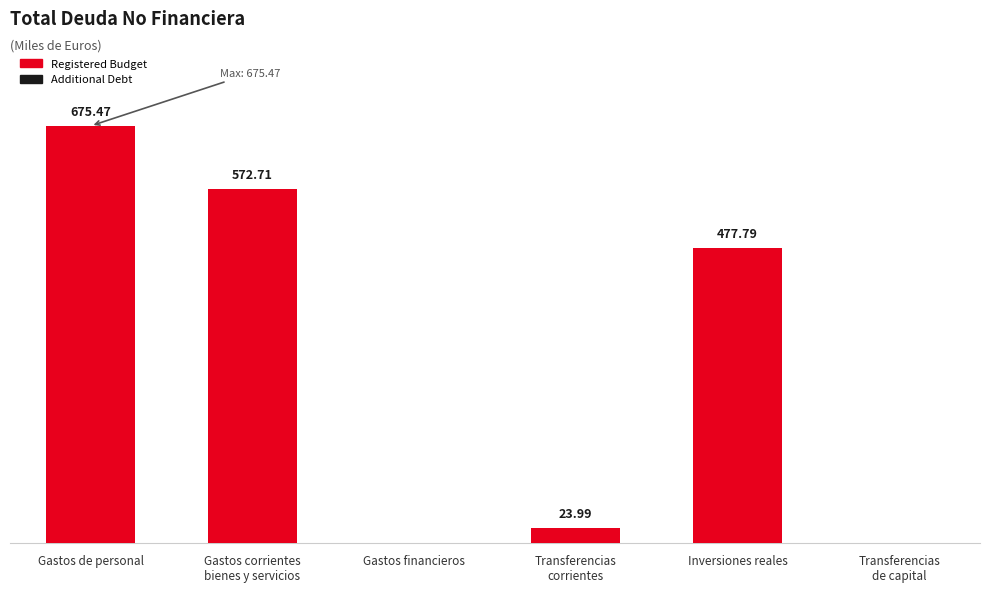

Which has a higher value, Gastos de personal or Gastos financieros?

Gastos de personal